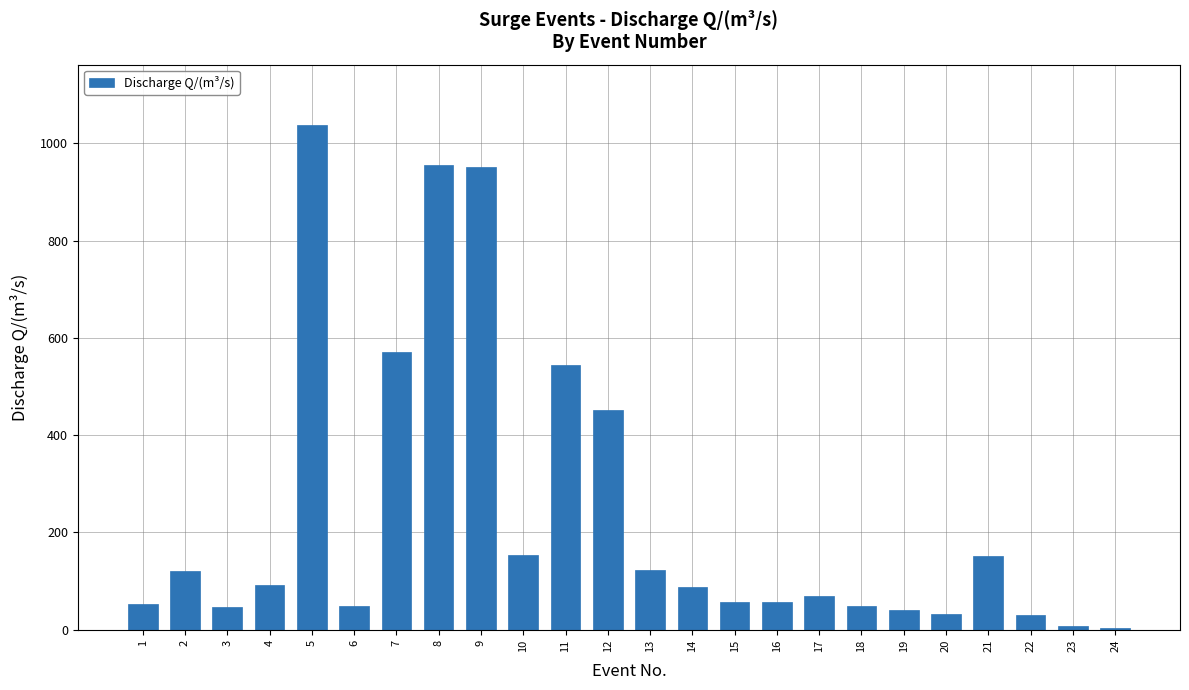

What is the change in value from 11 to 23?

-538.1